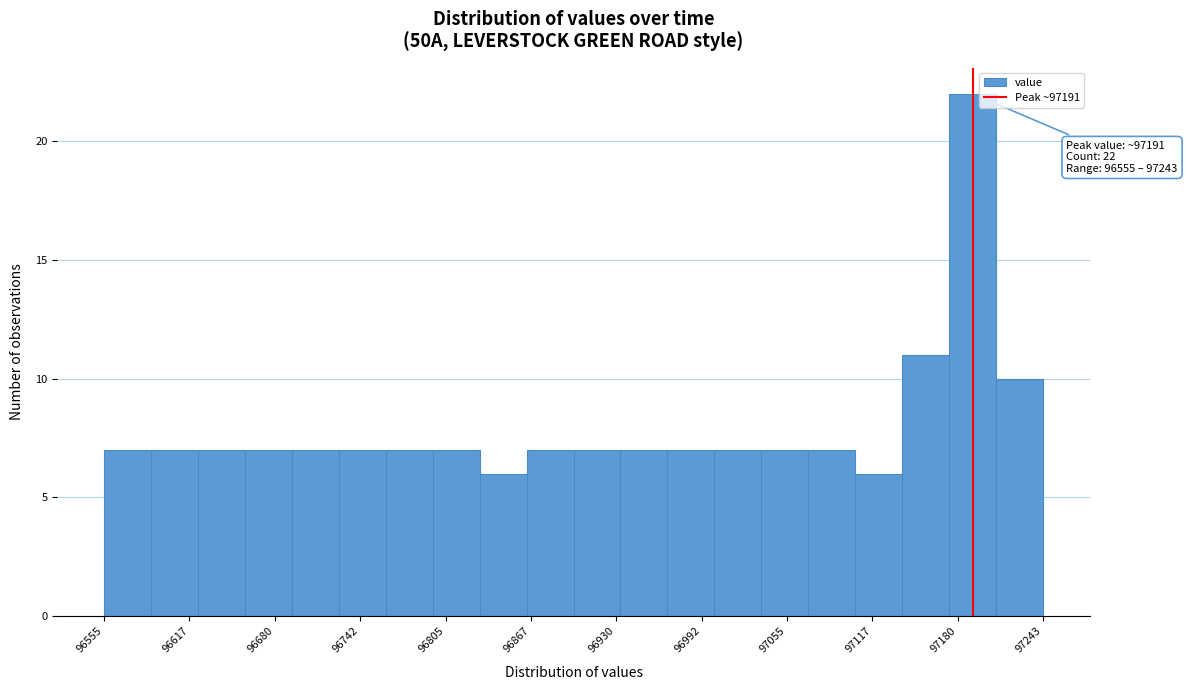

Around what value on the x-axis is the tallest bar? Give the approximate position of its centre, as read against the axis.

97190